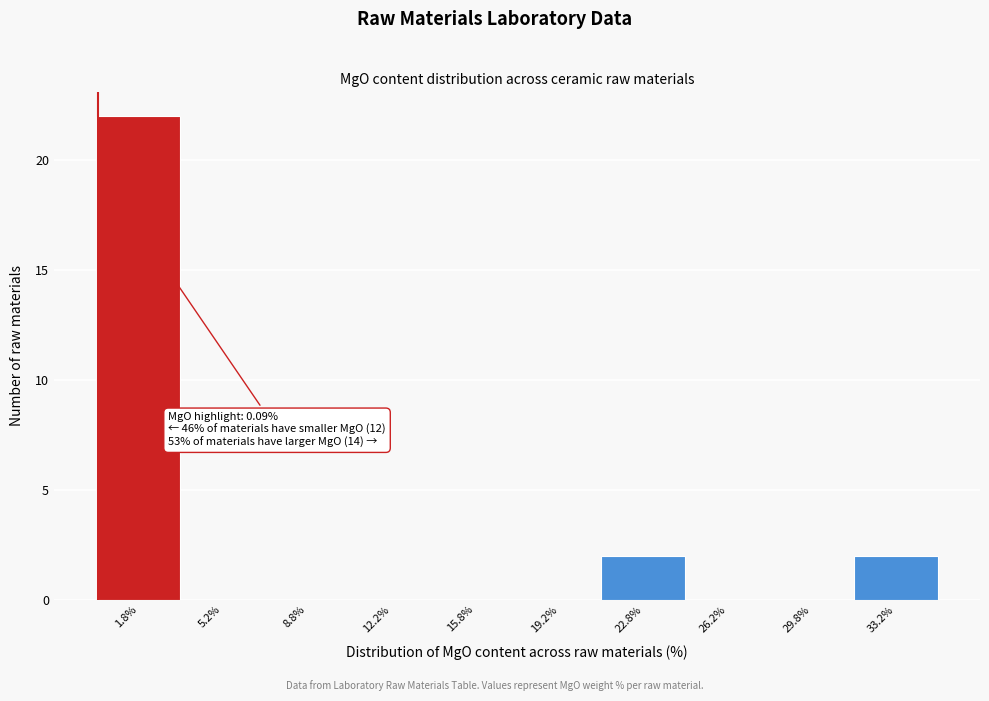

Over which range of the x-axis is the bar tallest?

0.0 to 3.5